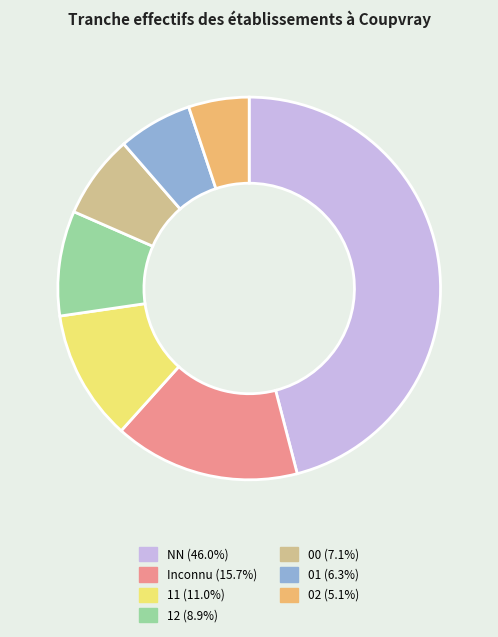

Is there any slice that represents more than half of the pie?

No